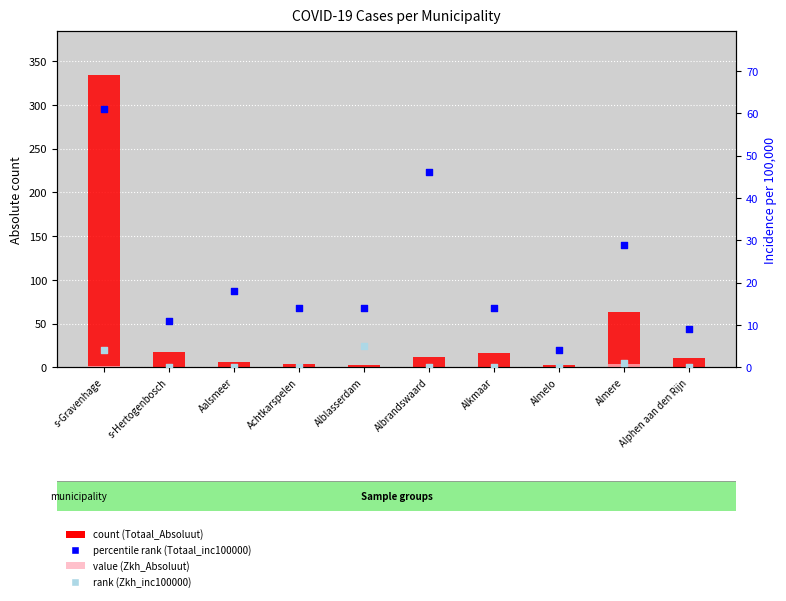

Which series reaches the minimum Y coordinate?

value (Zkh_Absoluut)